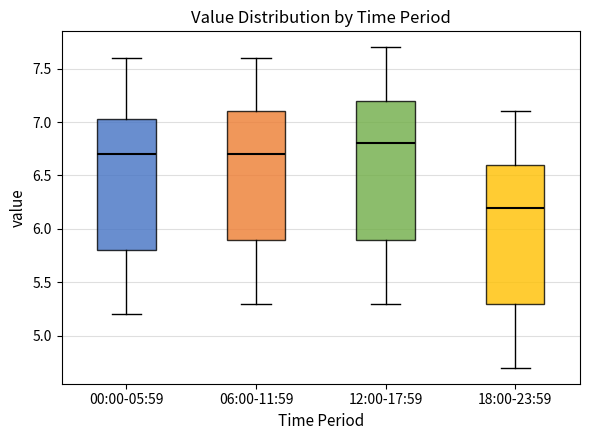

Where is the upper edge of the box for 06:00-11:59 on the y-axis? The values are not printed on the chart, so give them approximately, as read against the axis.

7.10